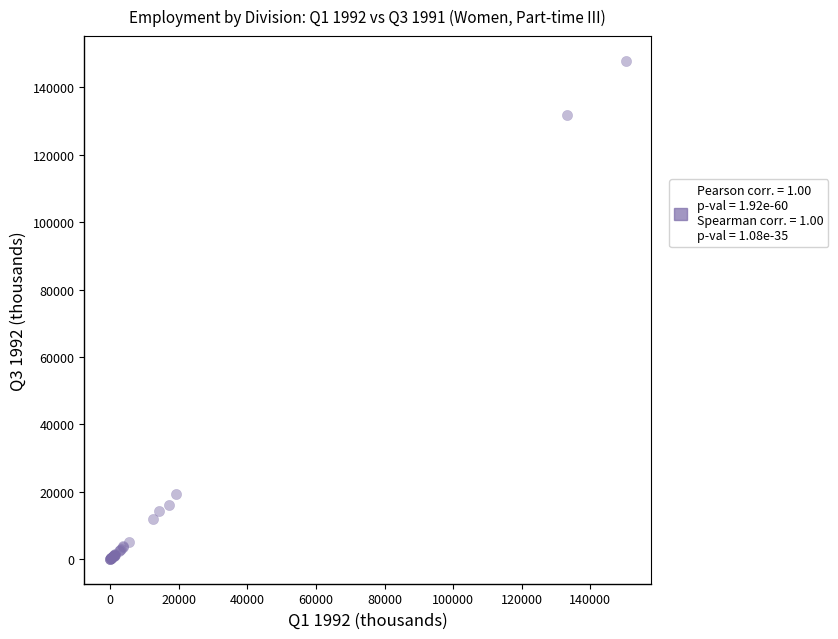

What Y value in the scatter plot is closest to 73945?

19284.5